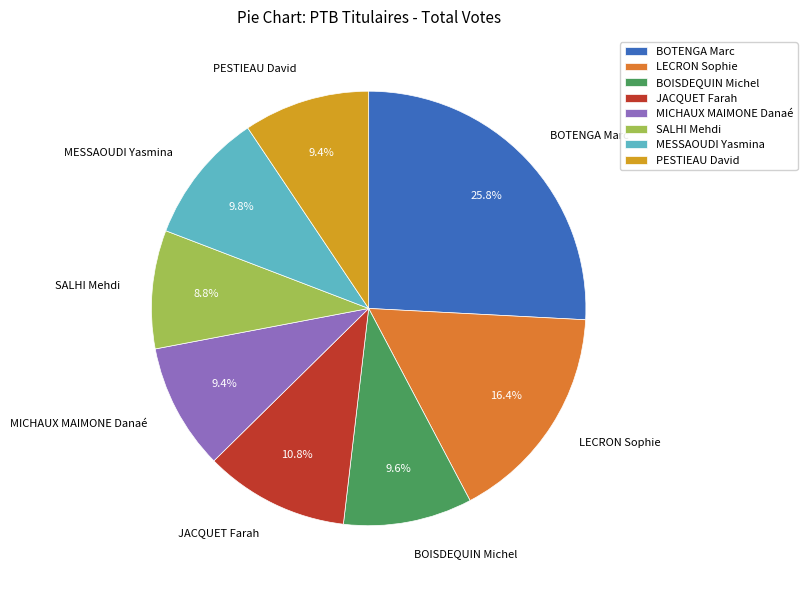

To the nearest percent, what is the combined percentage of MESSAOUDI Yasmina and LECRON Sophie?

26%